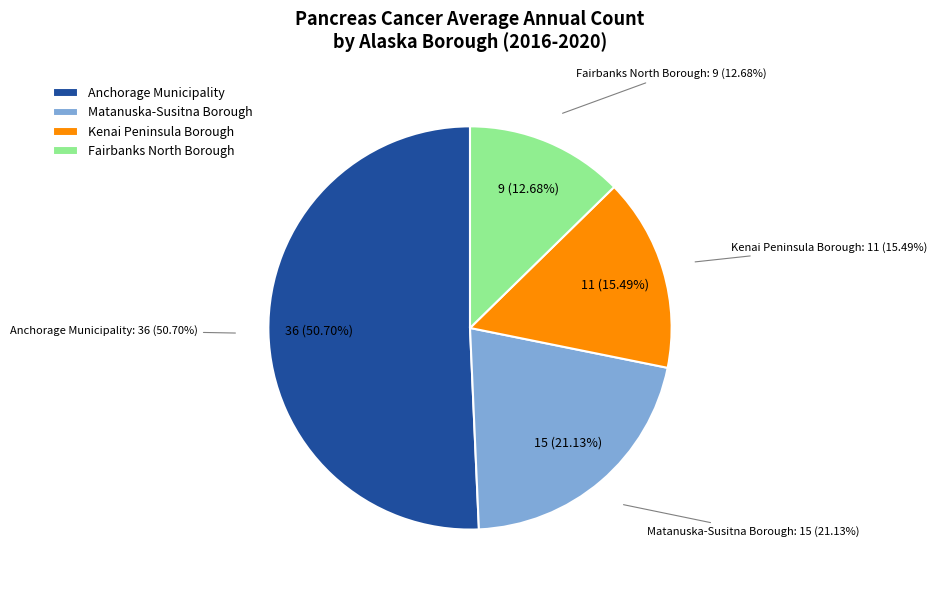

What percentage is the Fairbanks North Borough slice, to the nearest percent?

13%